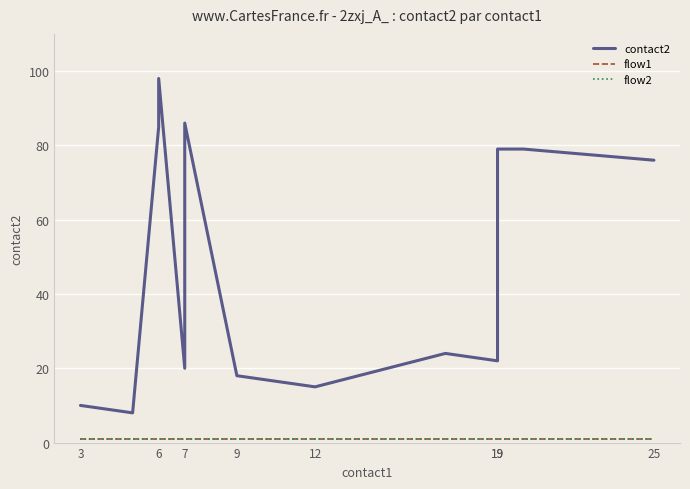

True or false: flow2 and contact2 cross at least once.

False